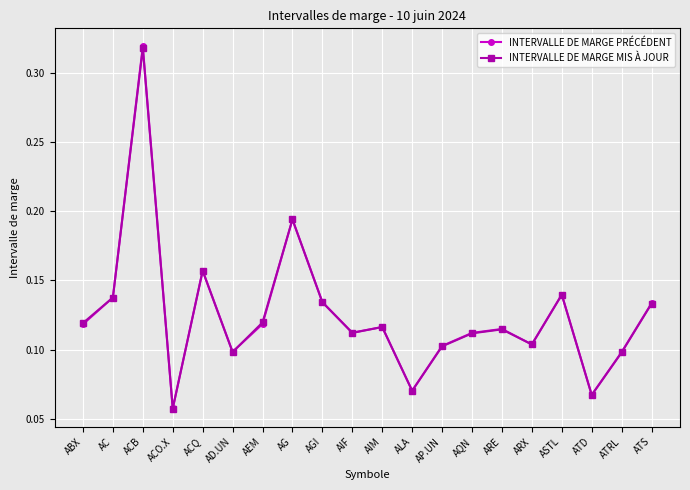

Is it true that INTERVALLE DE MARGE MIS À JOUR equals 0.1 at ABX?

True